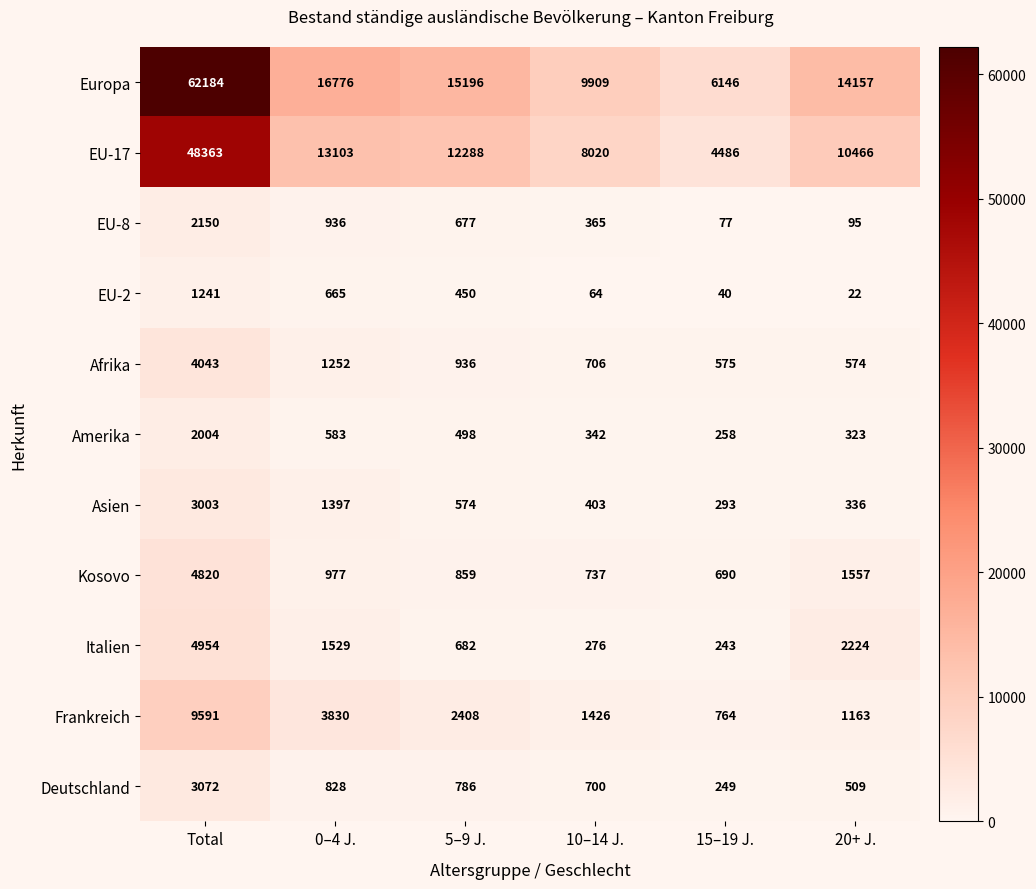

What is the spread (max minus min) of values at 15–19 J.?

6106